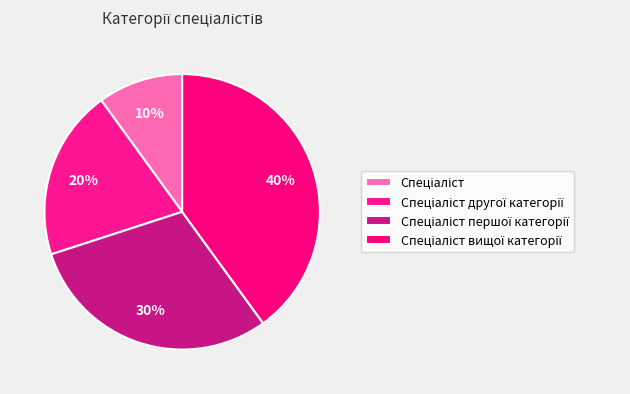

Rank the categories by value from lowest to highest.

Спеціаліст, Спеціаліст другої категорії, Спеціаліст першої категорії, Спеціаліст вищої категорії